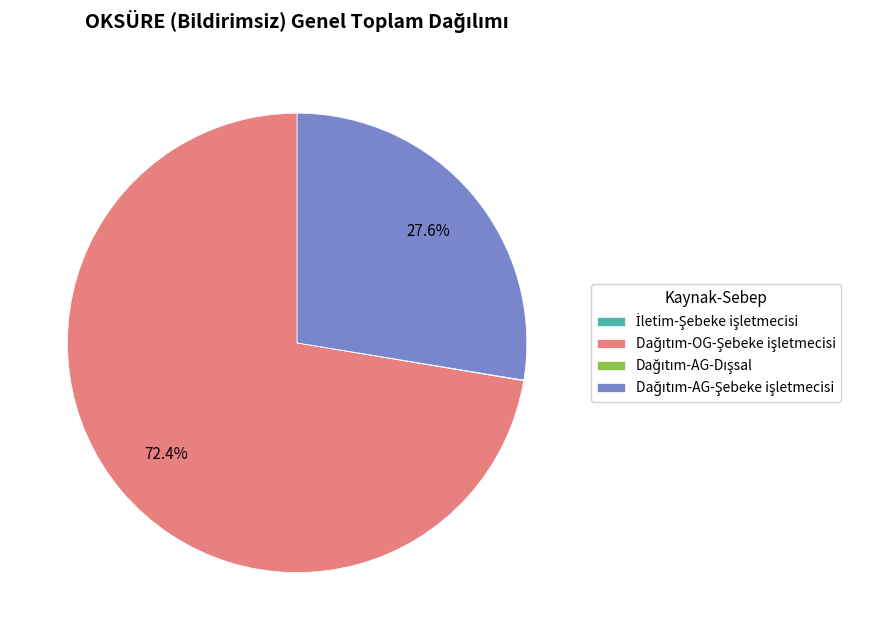

Is there a majority slice in this chart?

Yes